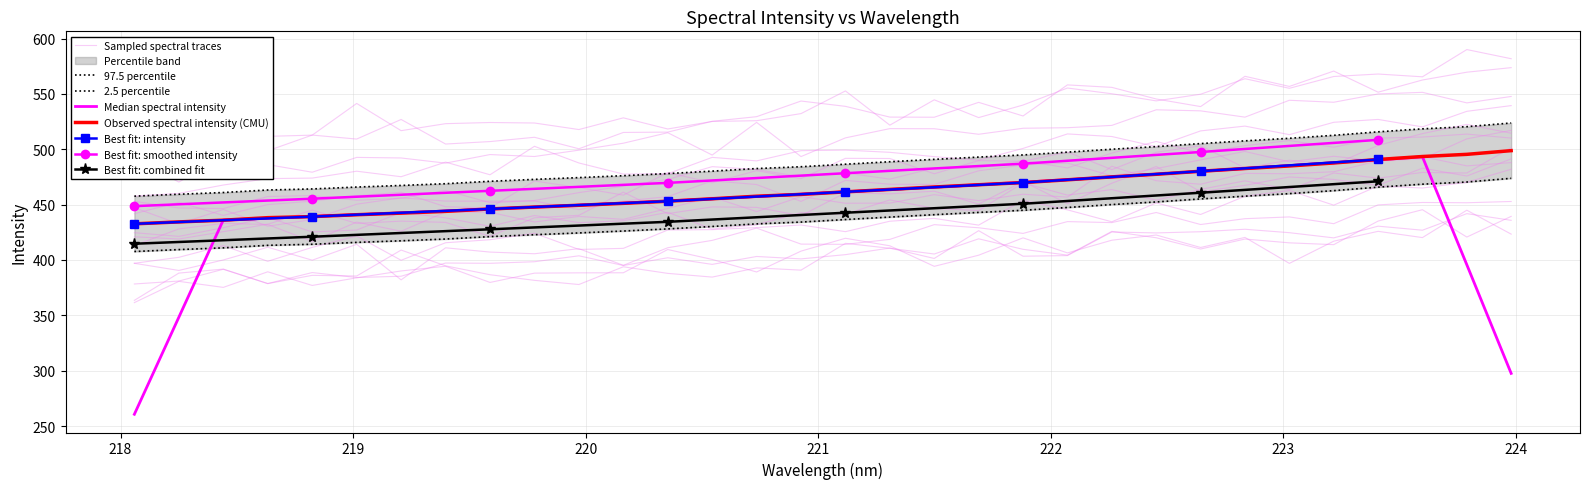

What is the sum of all values?

15595.3